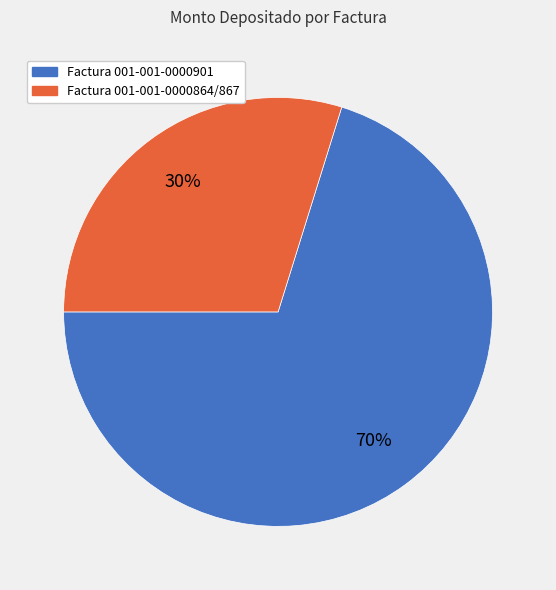

To the nearest percent, what is the difference between the largest and smallest slice percentages?

40%